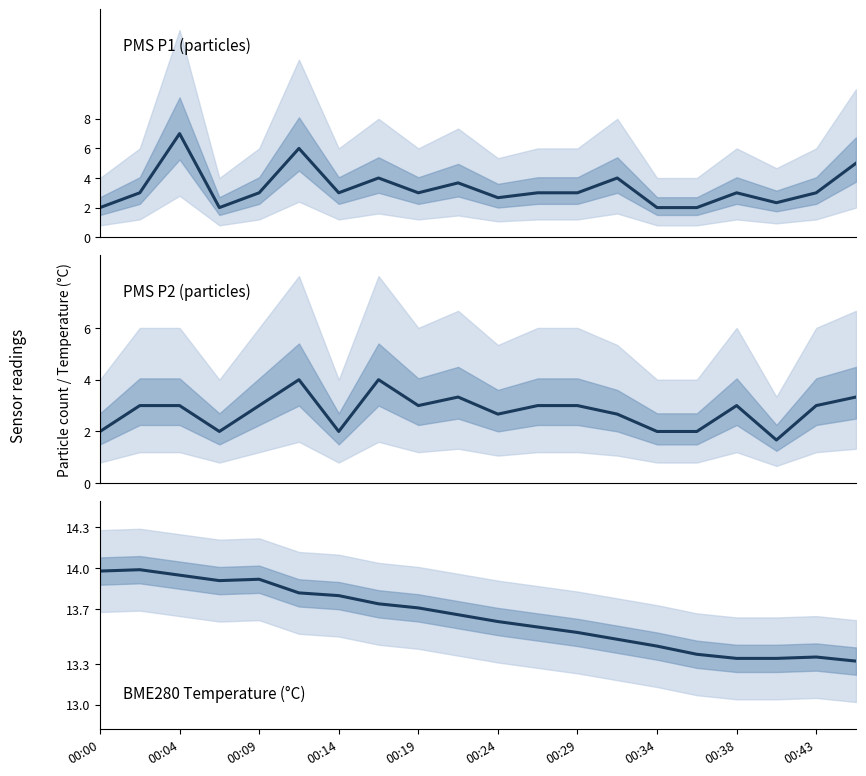

What position from the right is 17?

3